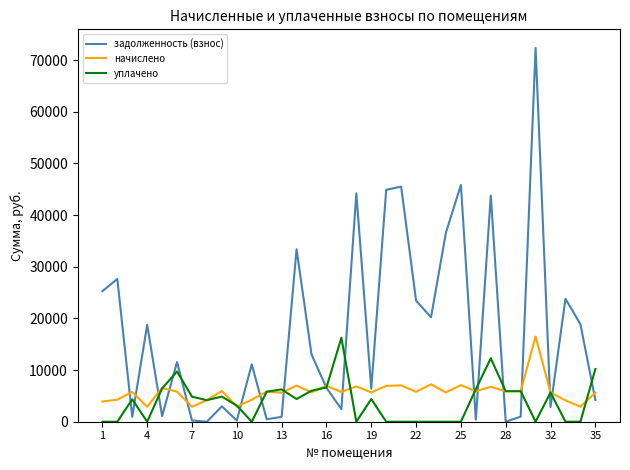

Which series has the largest total across all categories?

задолженность (взнос)